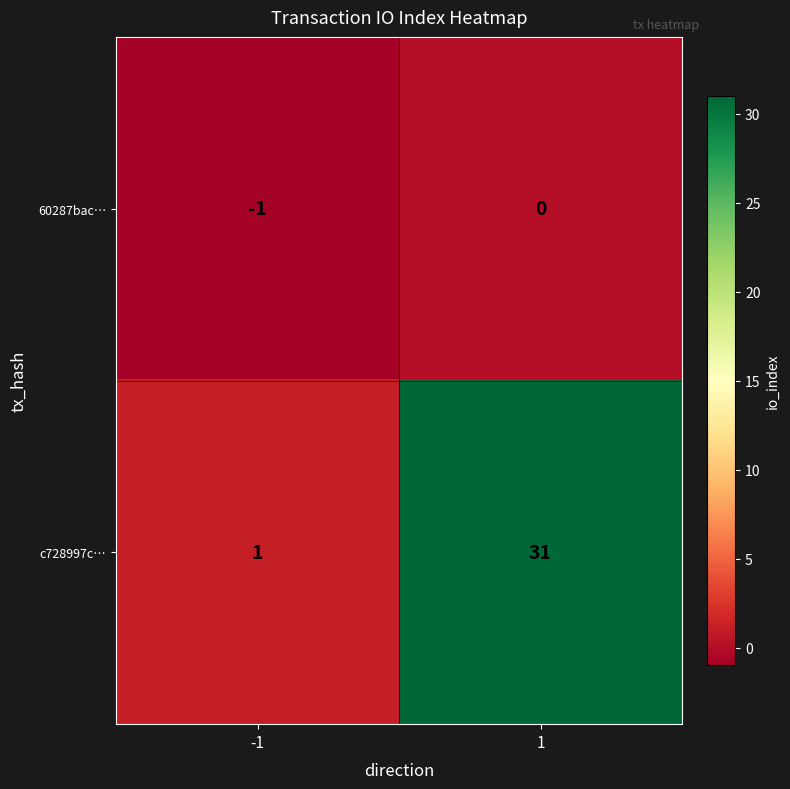

The 60287bac… series shows -2 at -1. True or false?

False